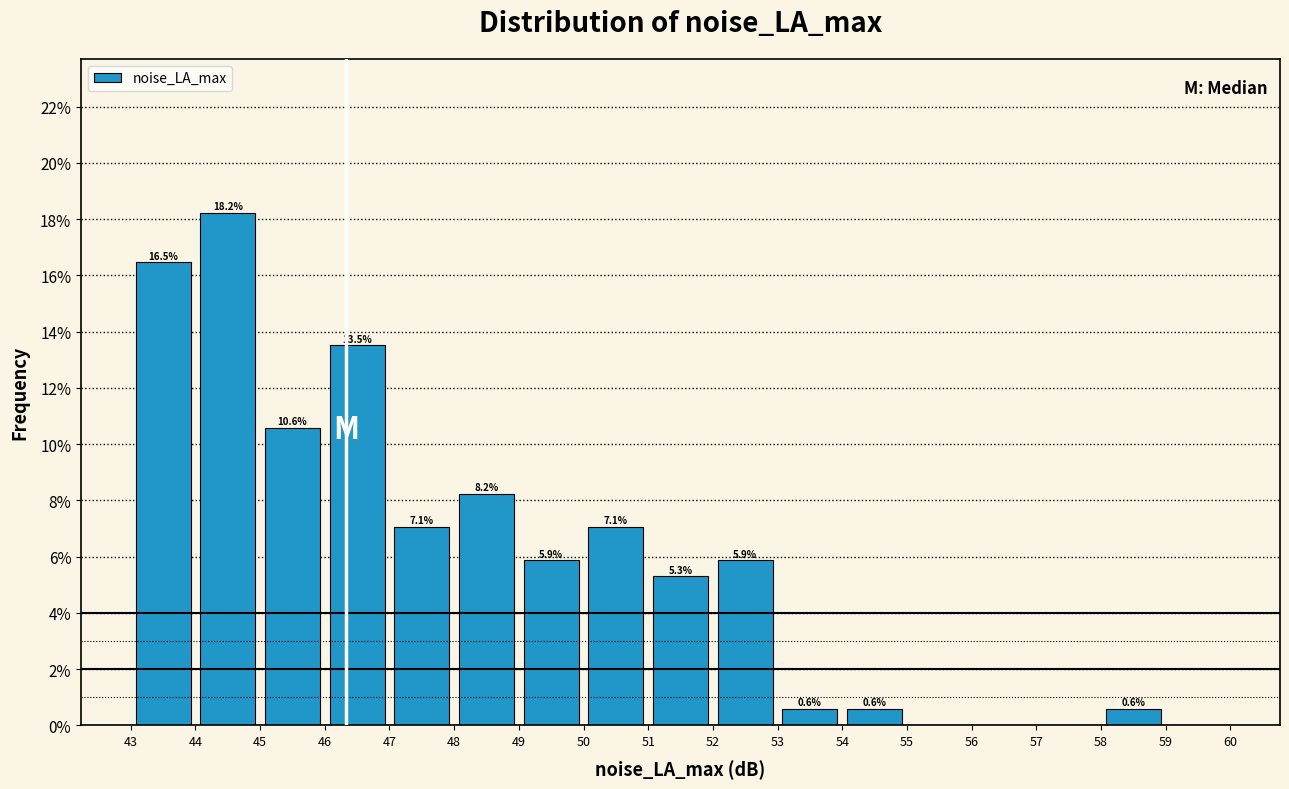

Over which range of the x-axis is the bar tallest?

44 to 45